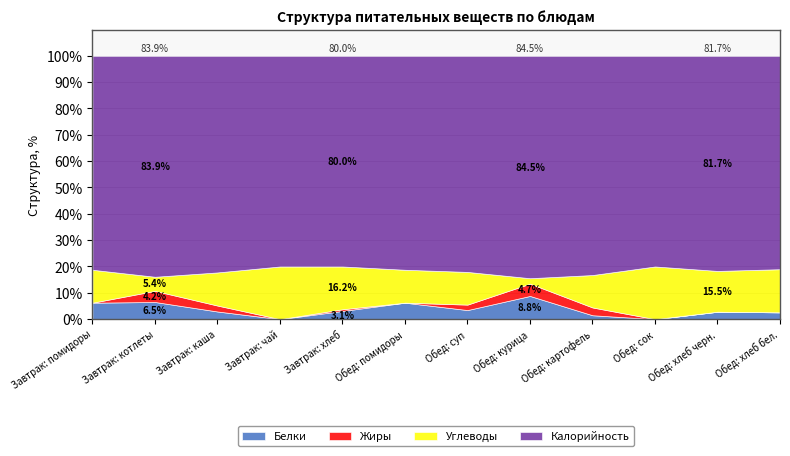

The Белки series shows 6.2 at Обед: помидоры. True or false?

True